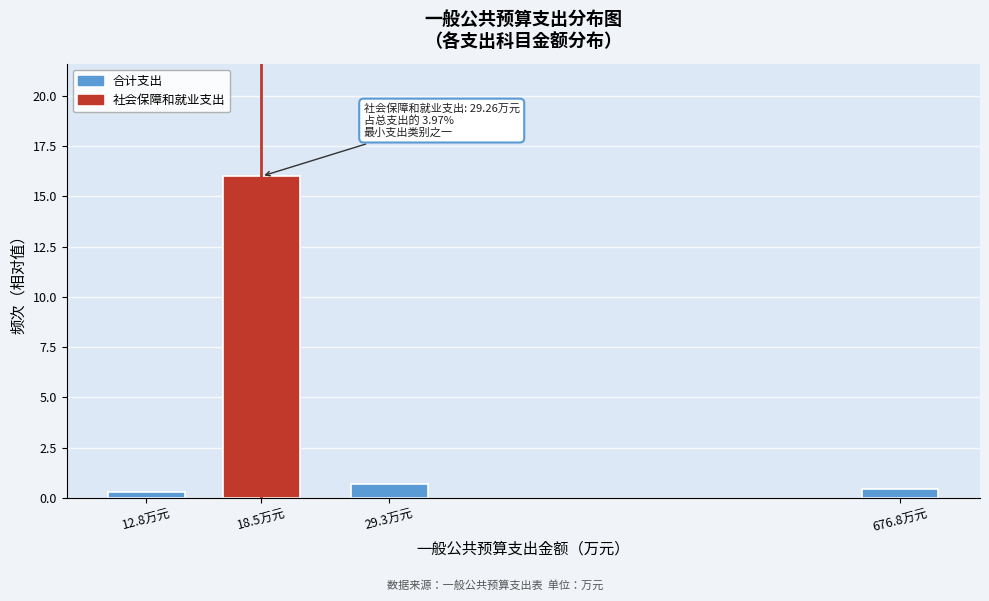

Reading right to left, transcribe all the data shown in this chart.

0.4	0.7	16.0	0.3